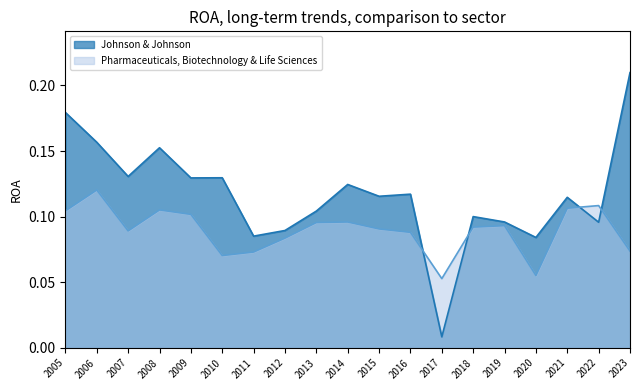

How many intersections are there between Johnson & Johnson and Pharmaceuticals, Biotechnology & Life Sciences?

4